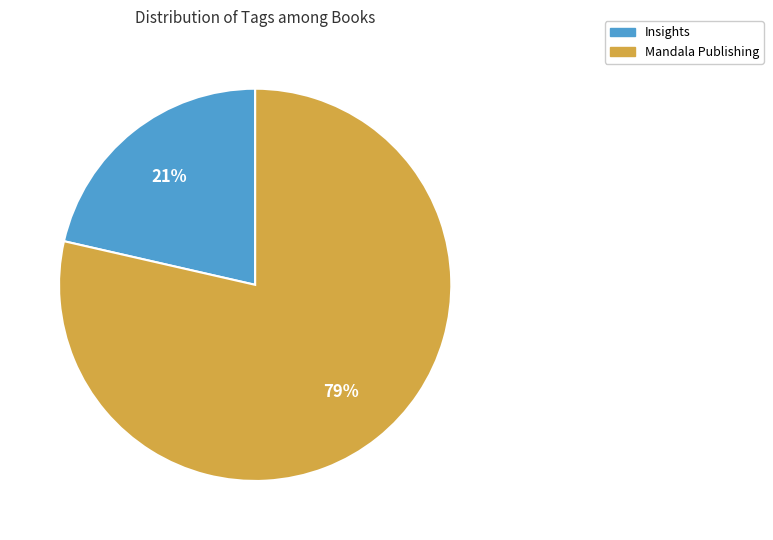

Combined, do Insights and Mandala Publishing account for over 50%?

Yes